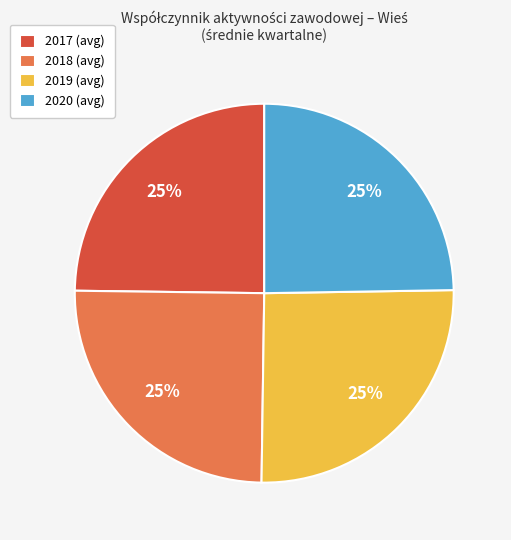

To the nearest percent, what is the combined percentage of 2020 (avg) and 2018 (avg)?

50%